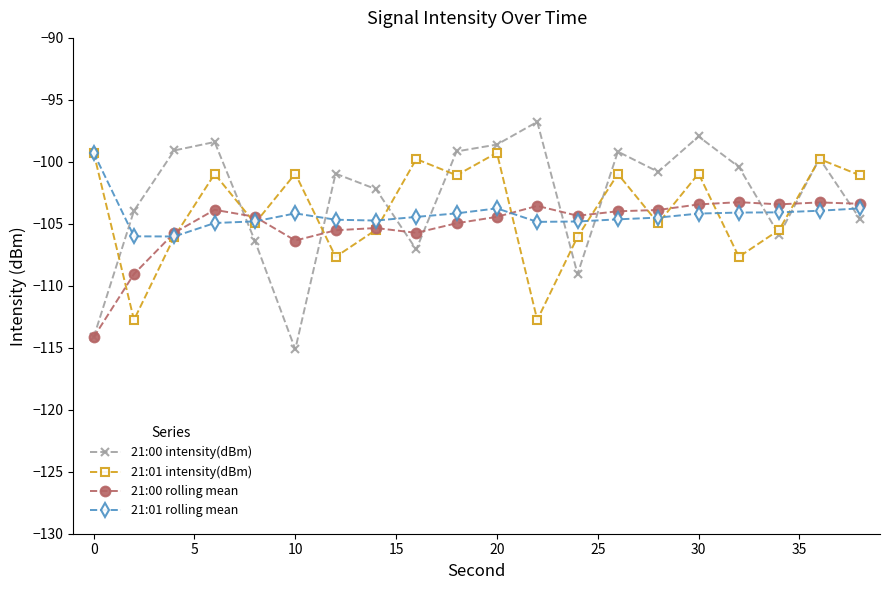

What is the minimum value for 21:00 rolling mean?

-114.2